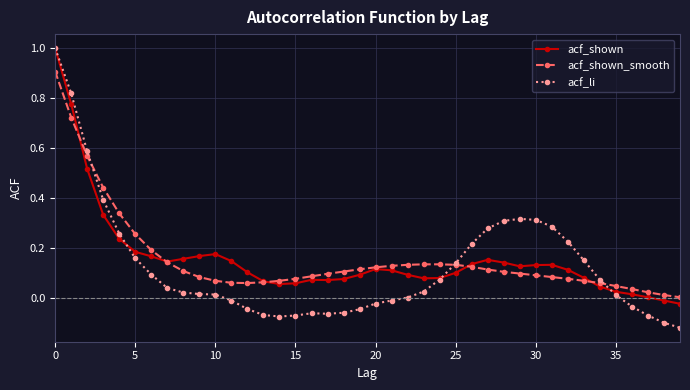

What is the greatest value displayed?

1.0